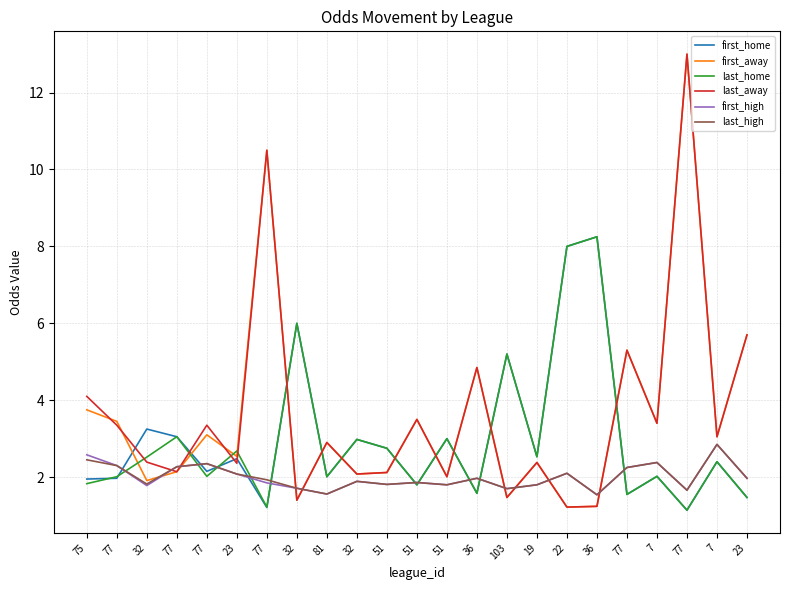

How many lines are shown in the chart?

6